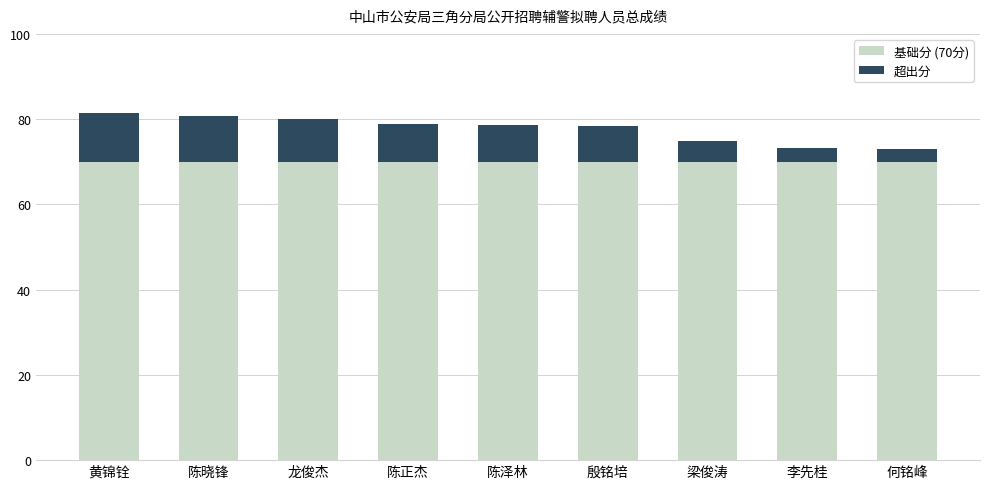

Reading left to right, transcribe the values for 基础分 (70分).

黄锦铨=70.0	陈晓锋=70.0	龙俊杰=70.0	陈正杰=70.0	陈泽林=70.0	殷铭培=70.0	梁俊涛=70.0	李先桂=70.0	何铭峰=70.0